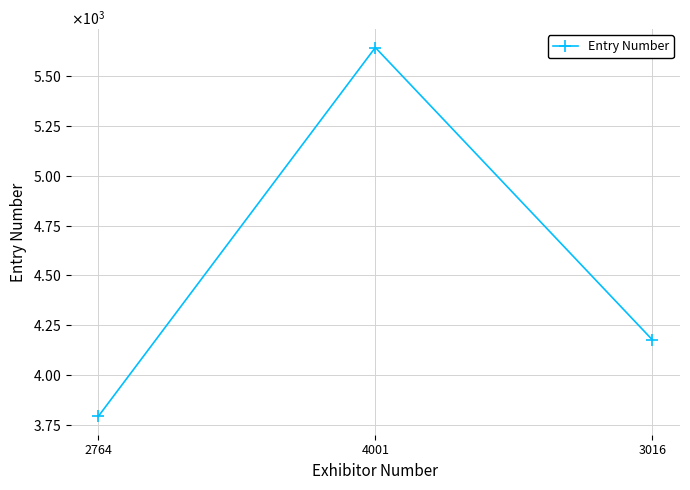

What position from the right is 4001?

2